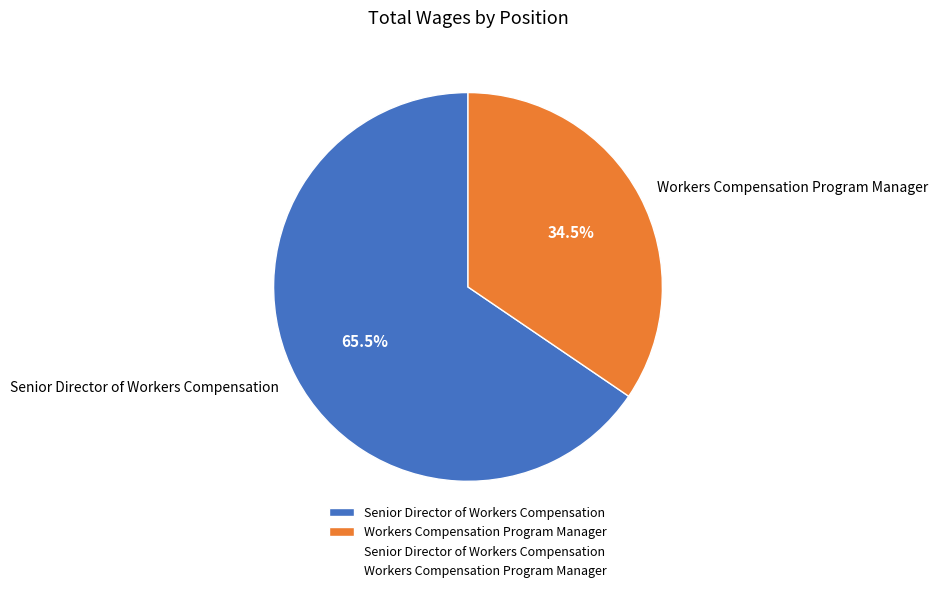

Which slice is the largest?

Senior Director of Workers Compensation